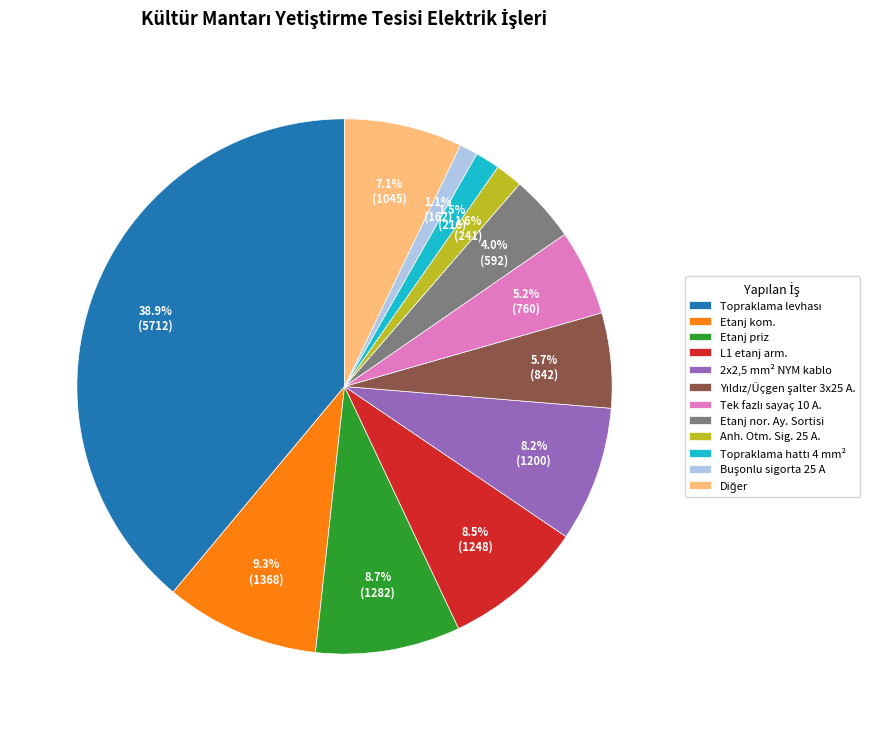

Is there a majority slice in this chart?

No